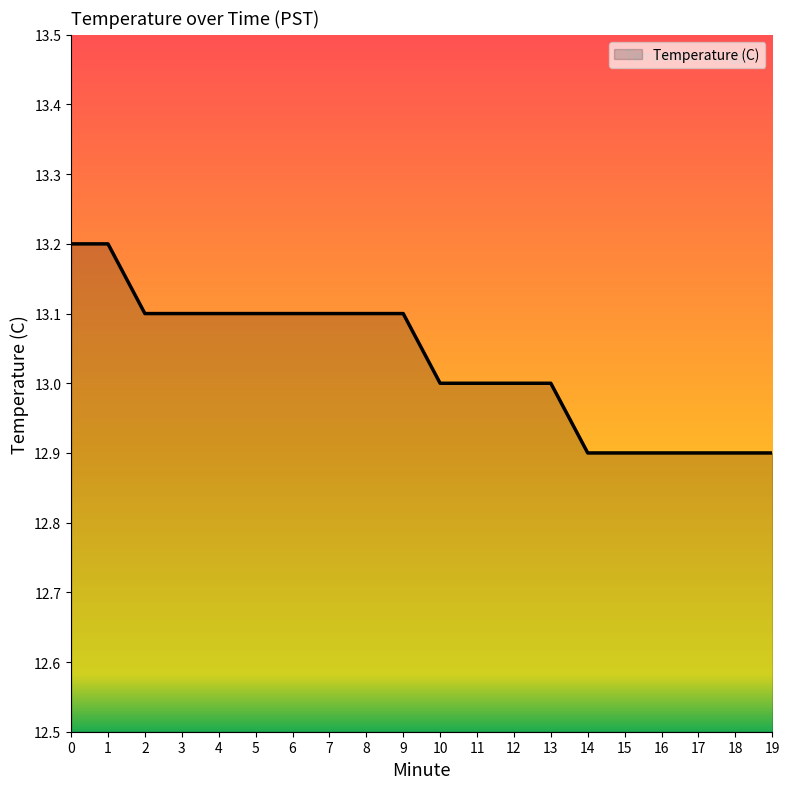

What is the average value?

13.0